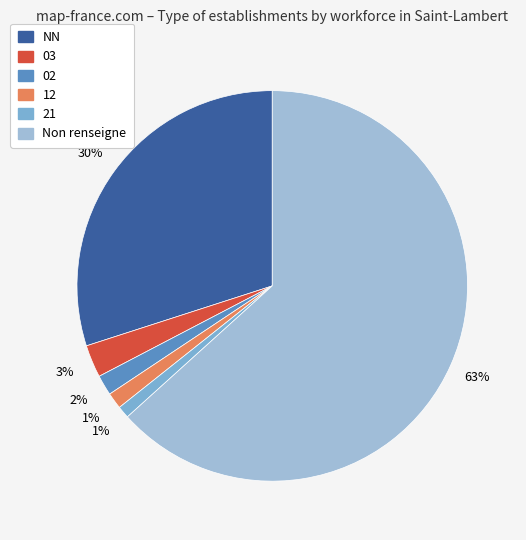

Count the number of slices in the pie.

6